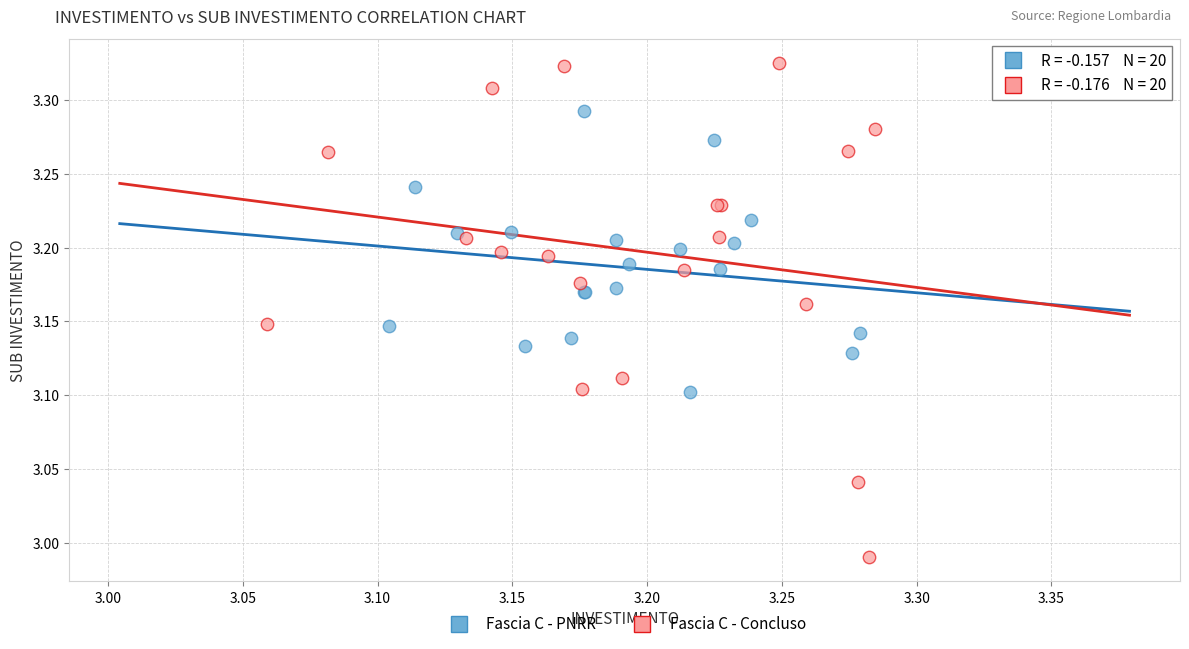

Which series has the largest Y range (max minus min)?

Fascia C - Concluso